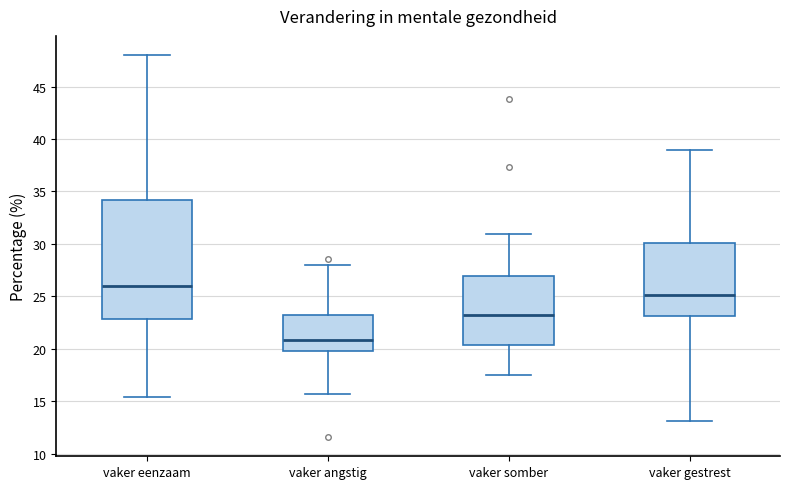

Which box has the lowest median line?

vaker angstig